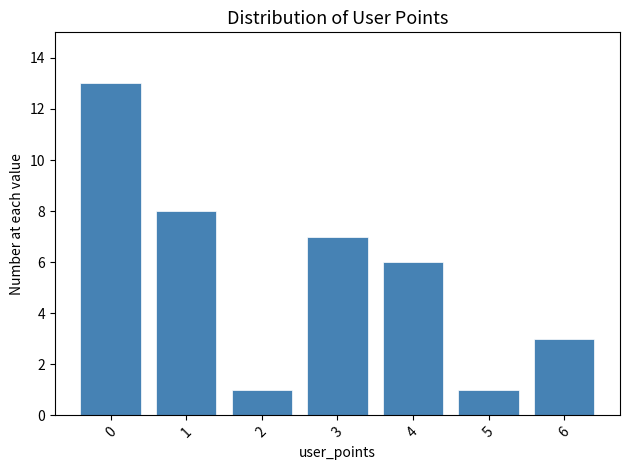

Reading left to right, extract all data points from this chart.

0=13	1=8	2=1	3=7	4=6	5=1	6=3